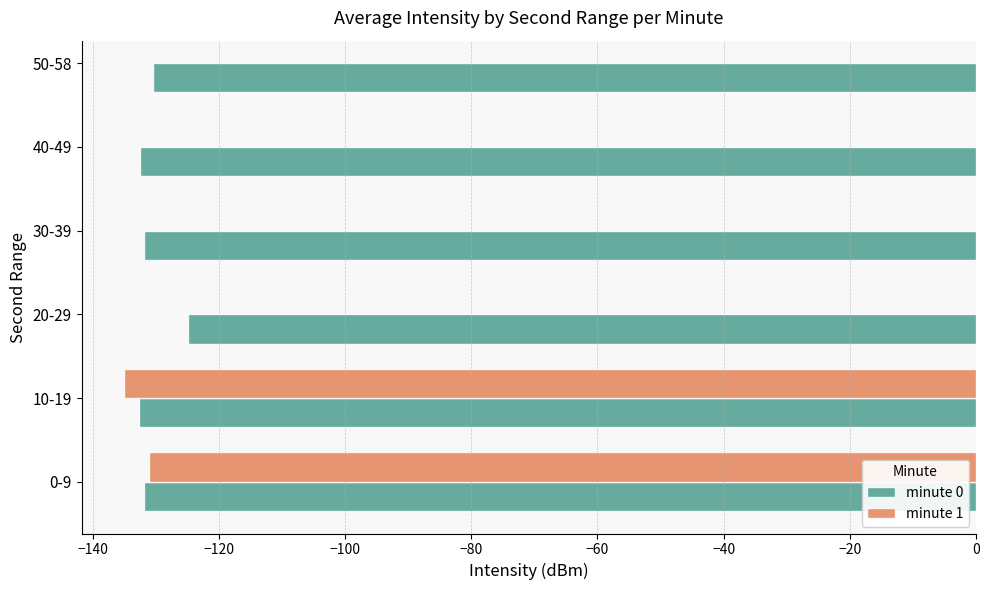

What is the difference between the maximum and minimum values in the minute 1 series?

3.9